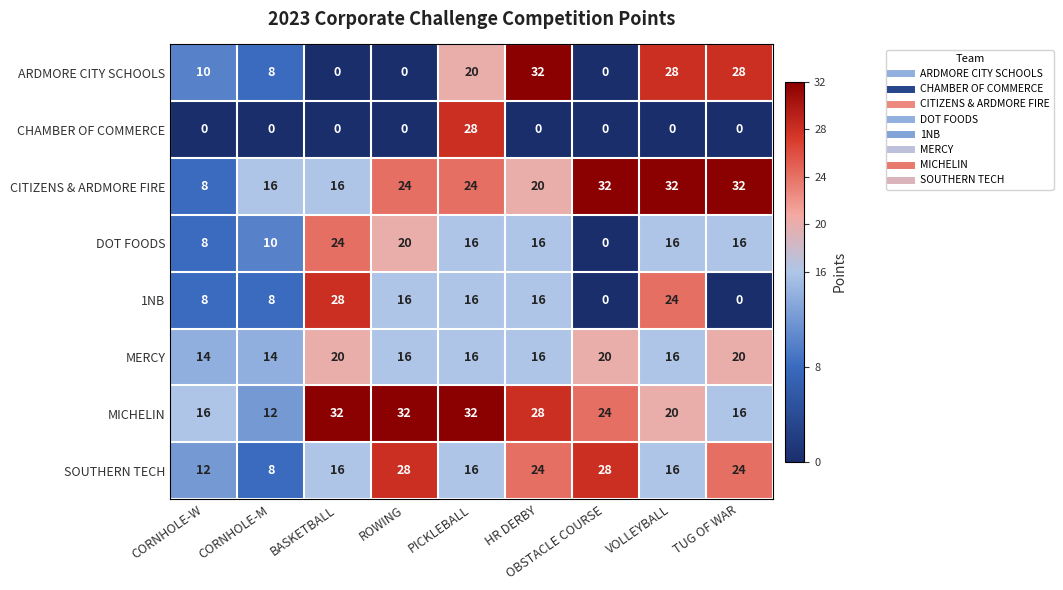

At how many categories does at least one series exceed 28?

7